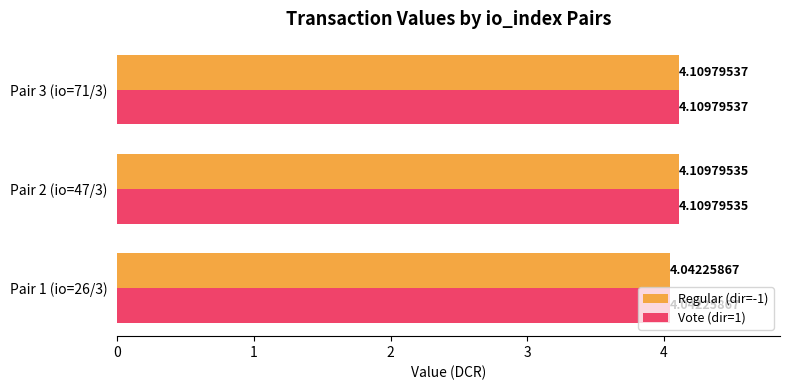

What is the sum of all Regular (dir=-1) values?

12.3